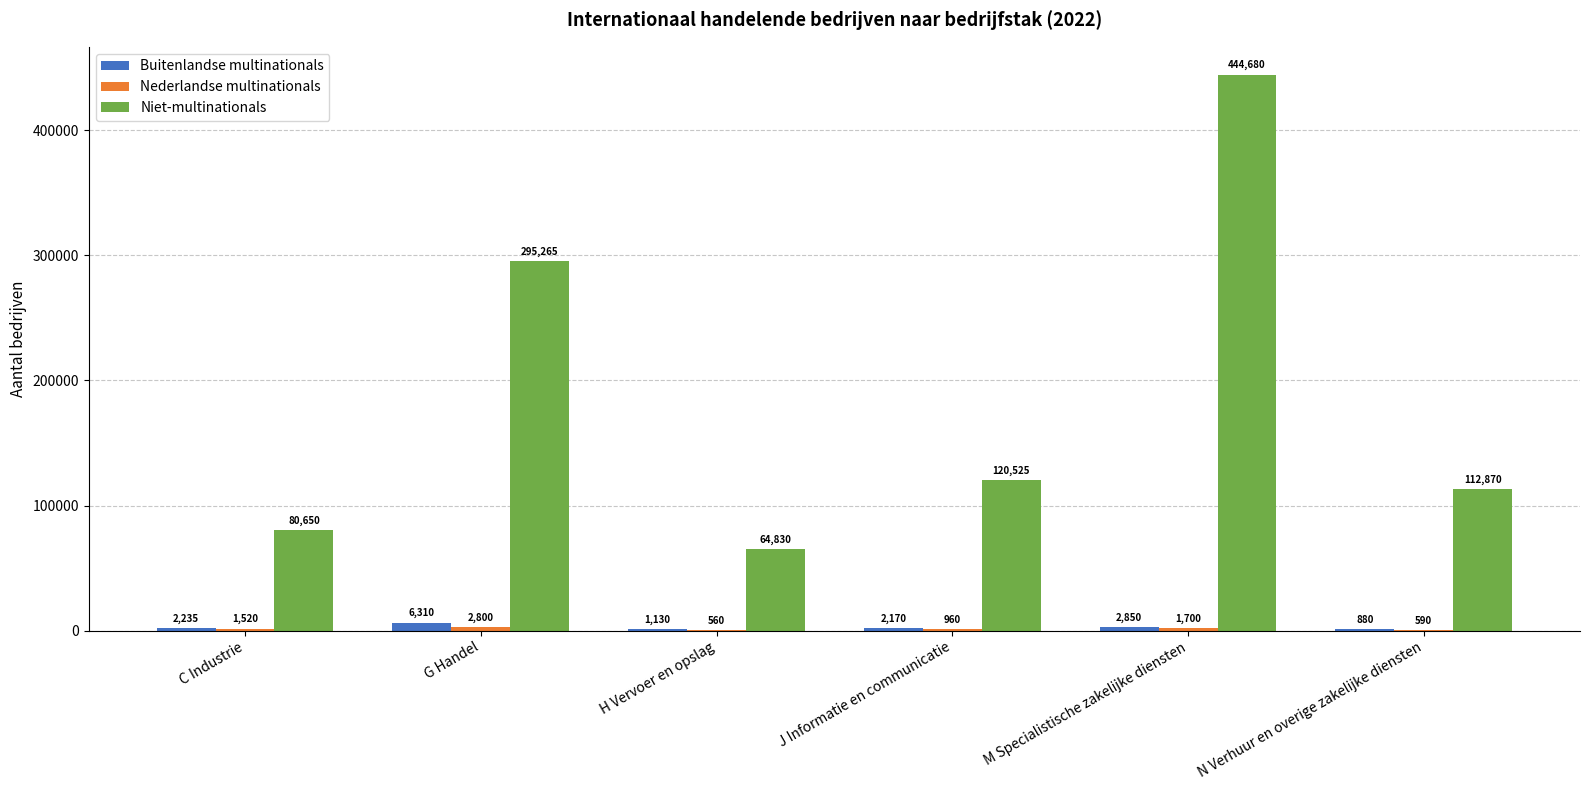

Are the bars horizontal?

No